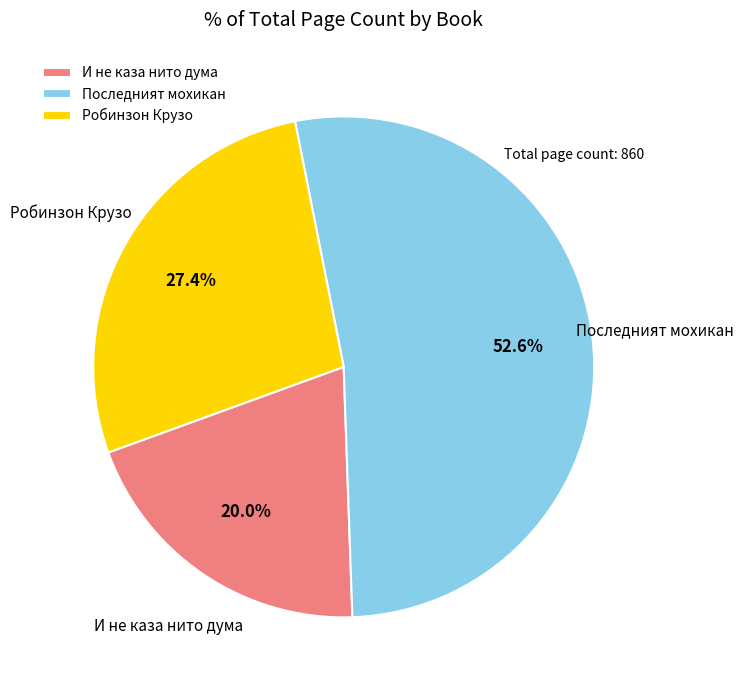

Which has a higher value, И не каза нито дума or Робинзон Крузо?

Робинзон Крузо